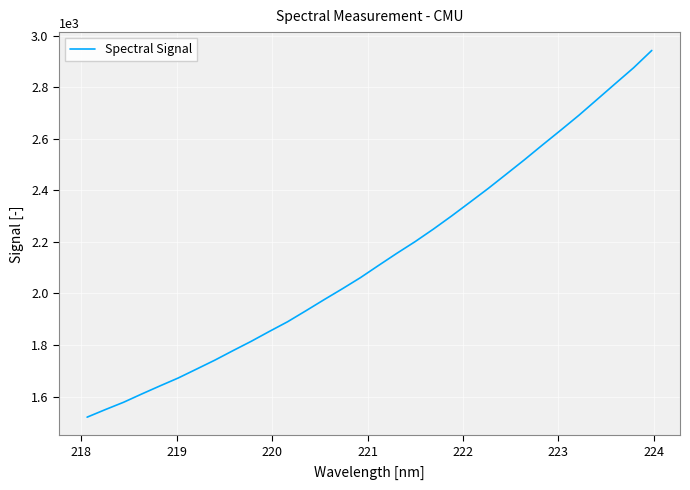

Reading left to right, list all the values displayed in this chart.

1520.0	1549.4	1577.8	1610.0	1641.4	1672.0	1706.3	1740.9	1777.9	1814.1	1852.6	1890.2	1932.5	1975.6	2017.8	2061.3	2108.8	2155.7	2200.8	2249.3	2300.2	2353.0	2406.3	2462.1	2518.1	2576.1	2633.1	2691.1	2752.4	2813.8	2874.9	2942.2